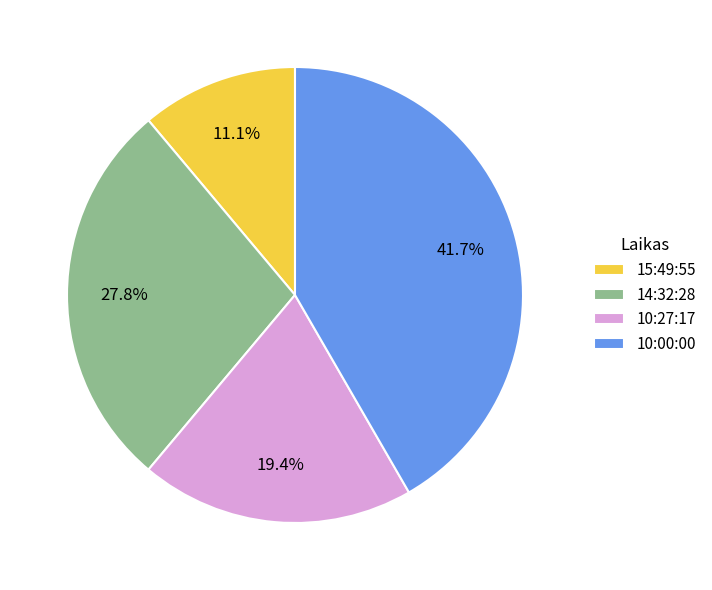

What is the ratio of the value at 15:49:55 to the value at 10:00:00?

0.3